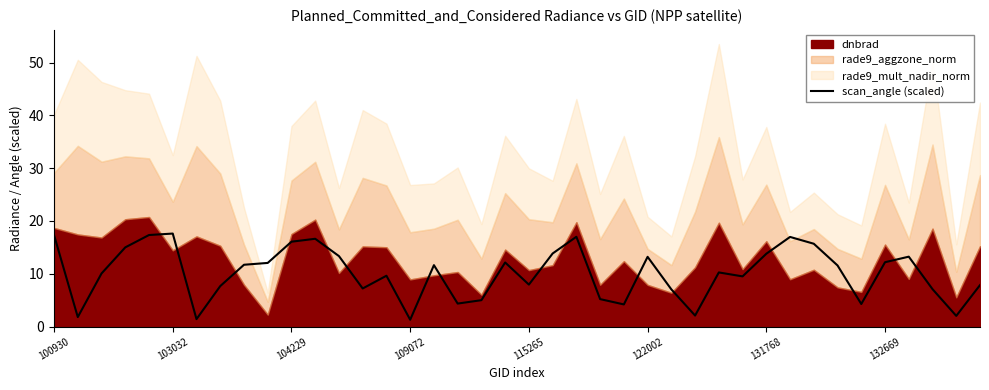

The scan_angle (scaled) series shows 8.0 at 122002. True or false?

False